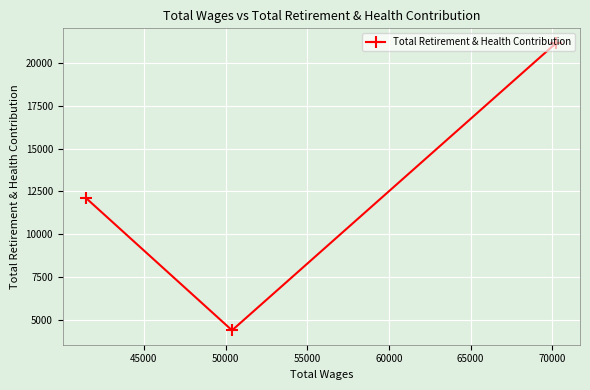

What is the smallest value displayed?

4392